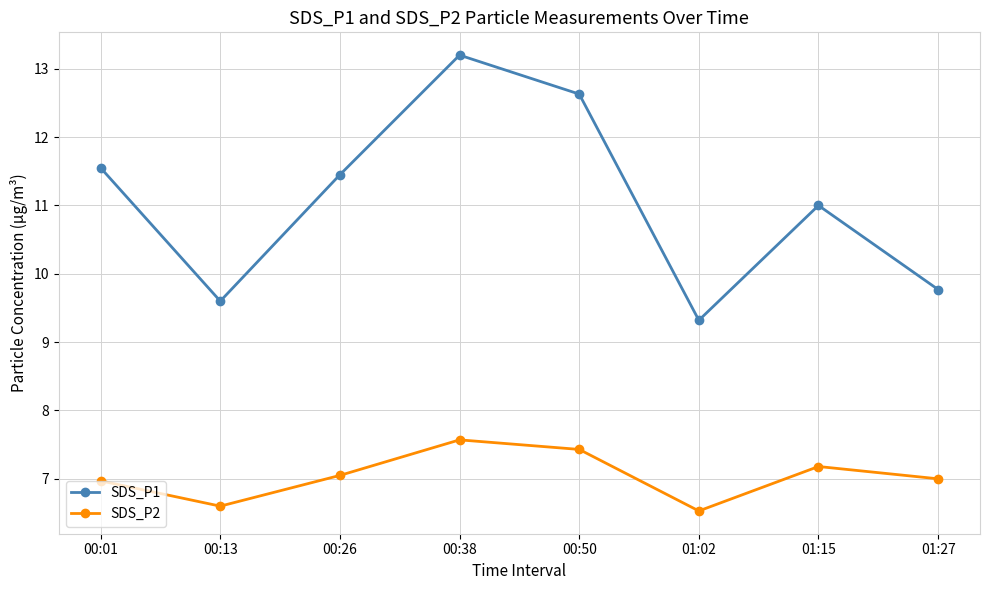

How many interior local valleys does the SDS_P2 series have?

2